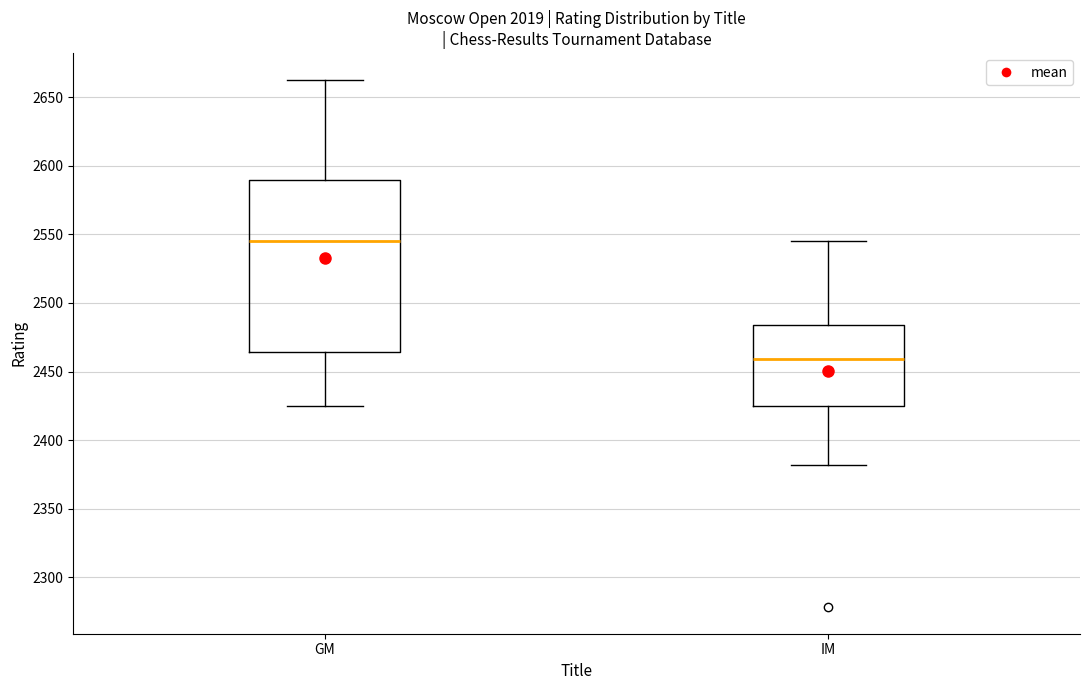

Reading left to right, read every box against the y-axis: the position of its median line, the range the box covers, and the ends of its whiskers. The values are not printed on the chart, so give them approximately, as read against the axis.

GM: median 2545, box 2465 to 2590, whiskers 2425 to 2665
IM: median 2460, box 2425 to 2485, whiskers 2380 to 2545